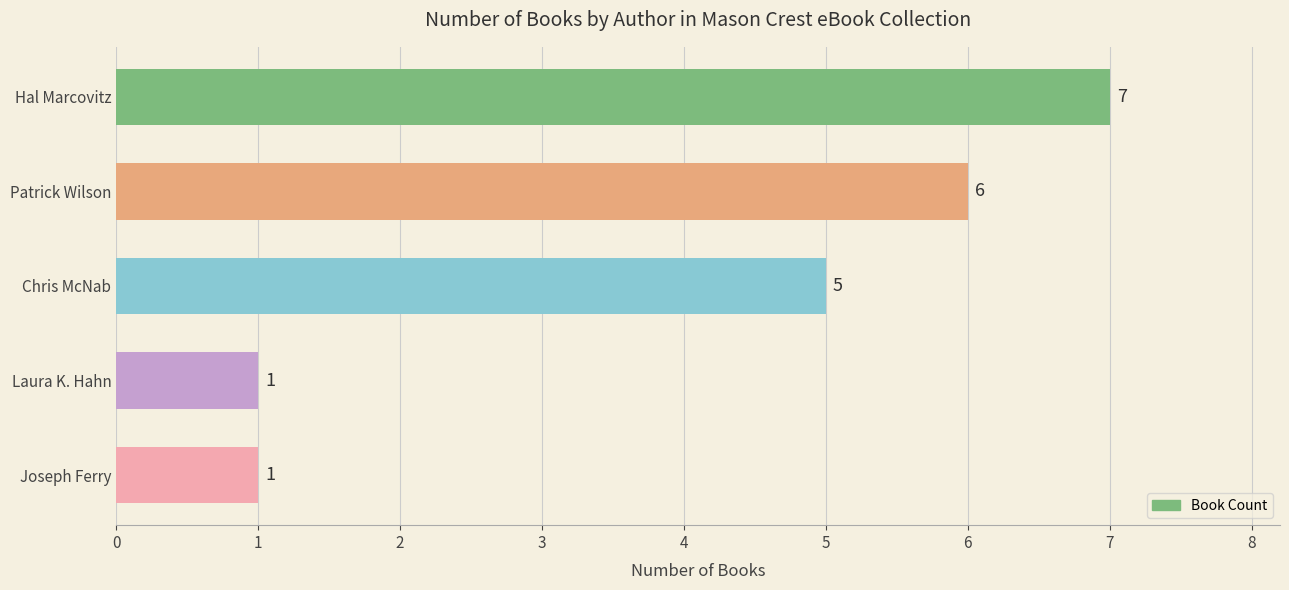

Is it true that the value at Hal Marcovitz is 11?

False